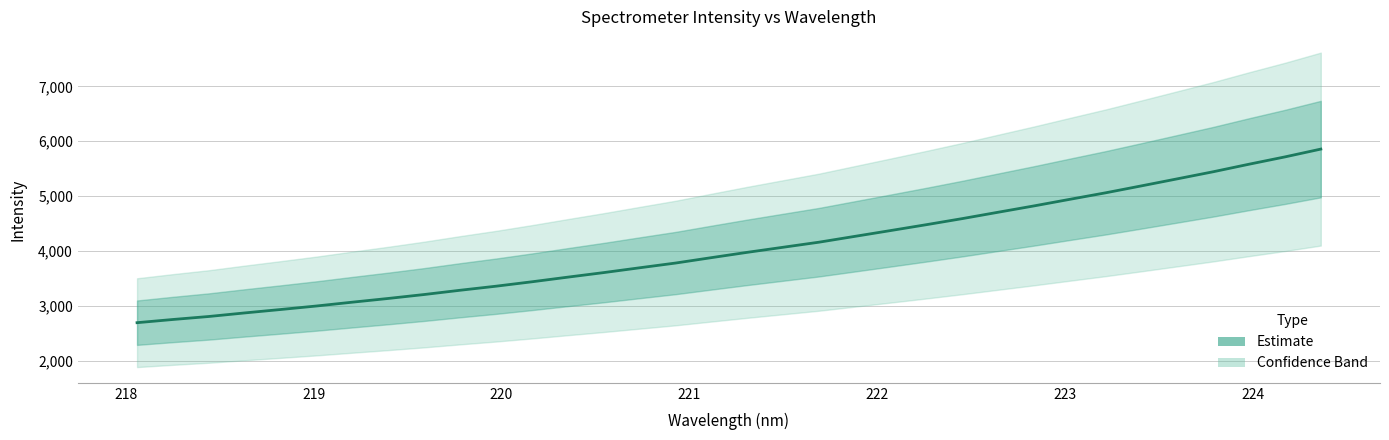

What is the difference between the maximum and minimum values?

3161.7